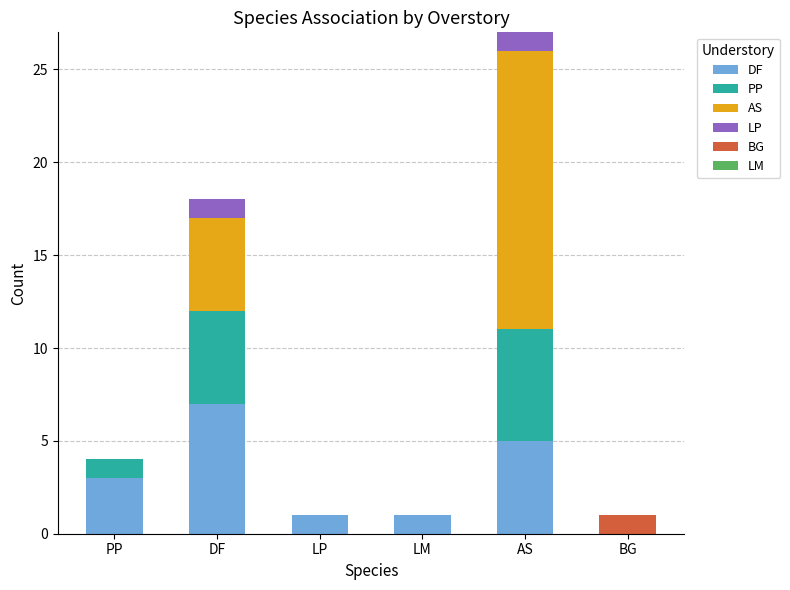

Which category has the highest value in the DF series?

DF